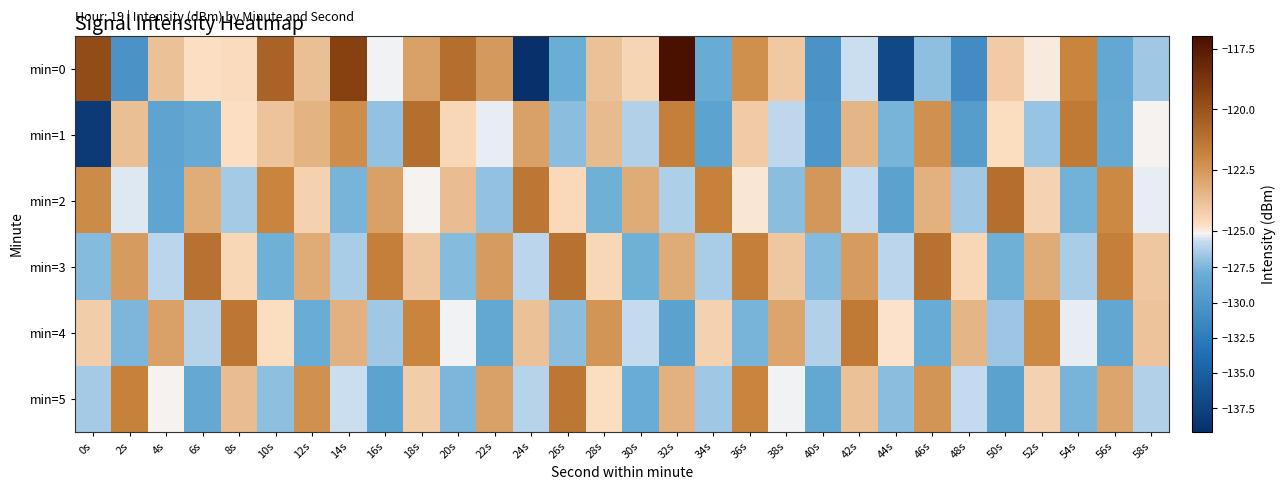

At which category does the chart reach its peak across all series?

32s